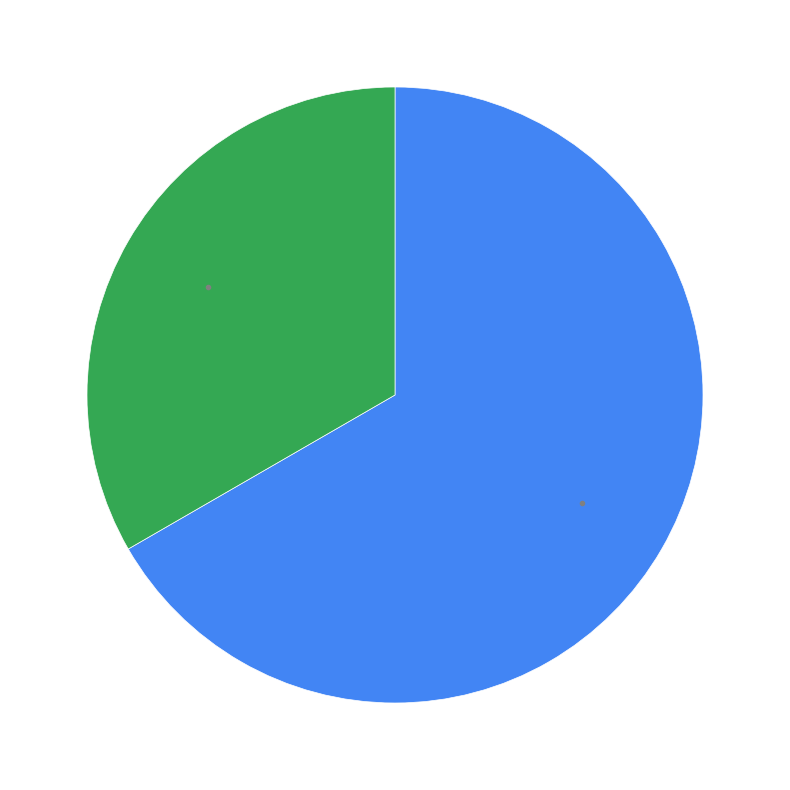

Is there a majority slice in this chart?

Yes